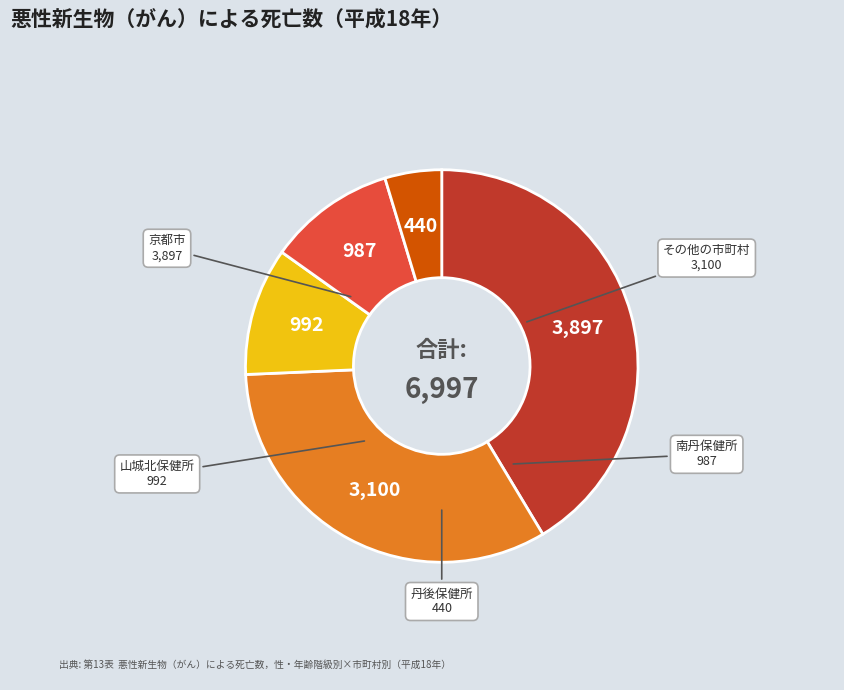

How many segments does this pie chart have?

5